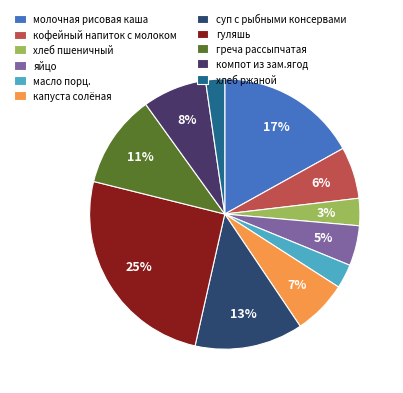

How many slices are in this pie chart?

11